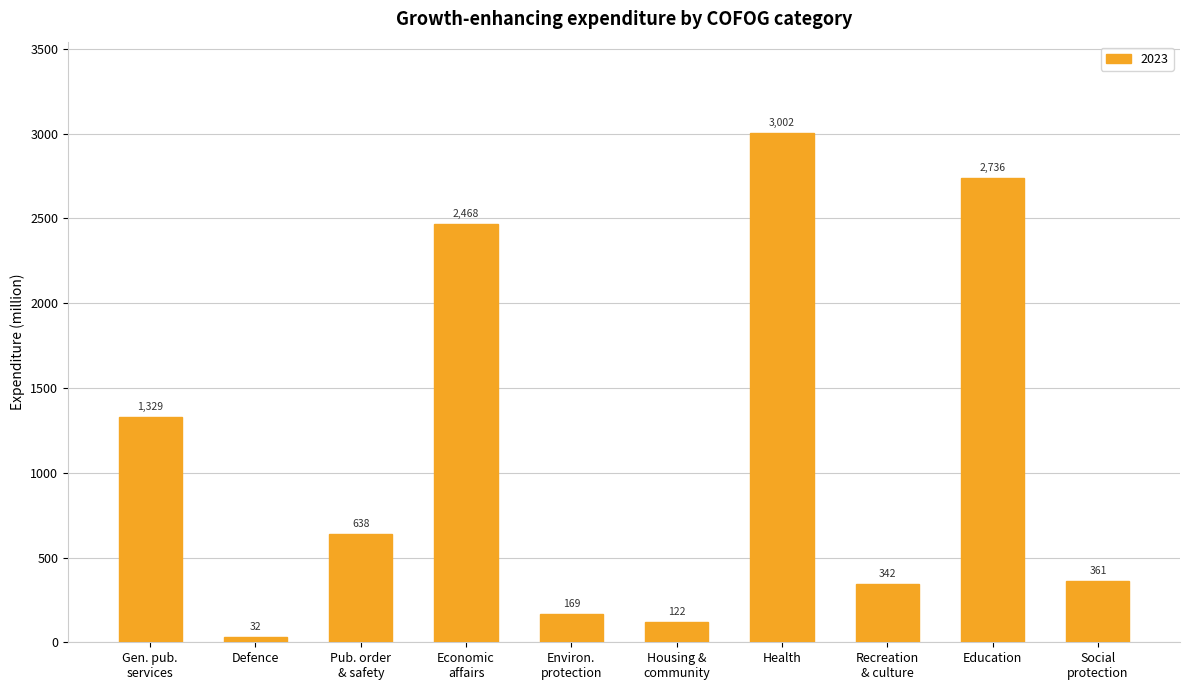

Which label corresponds to the largest value in the chart?

Health